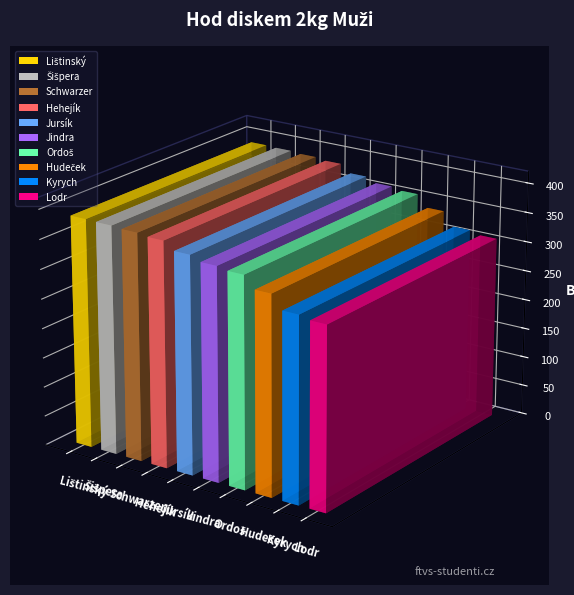

Reading right to left, extract all data points from this chart.

Výkon: Lodr=21.9	Kyrych=22.2	Hudeček=23.4	Ordoš=24.4	Jindra=24.6	Jursík=25.1	Hehejík=25.7	Schwarzer=25.9	Šišpera=26.0	Lištinský=26.1
Body: Lodr=308.0	Kyrych=313.0	Hudeček=336.0	Ordoš=356.0	Jindra=360.0	Jursík=368.0	Hehejík=381.0	Schwarzer=384.0	Šišpera=386.0	Lištinský=387.0